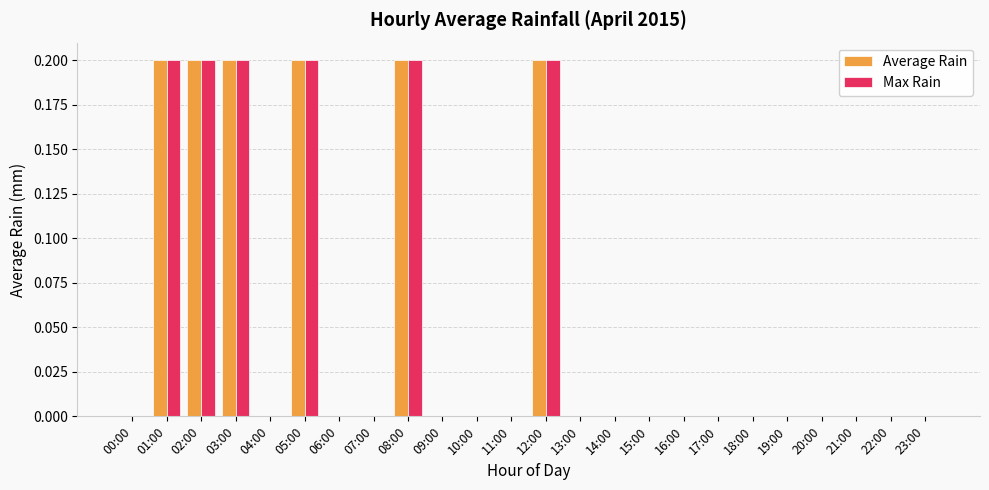

The Max Rain series shows 0.2 at 08:00. True or false?

True